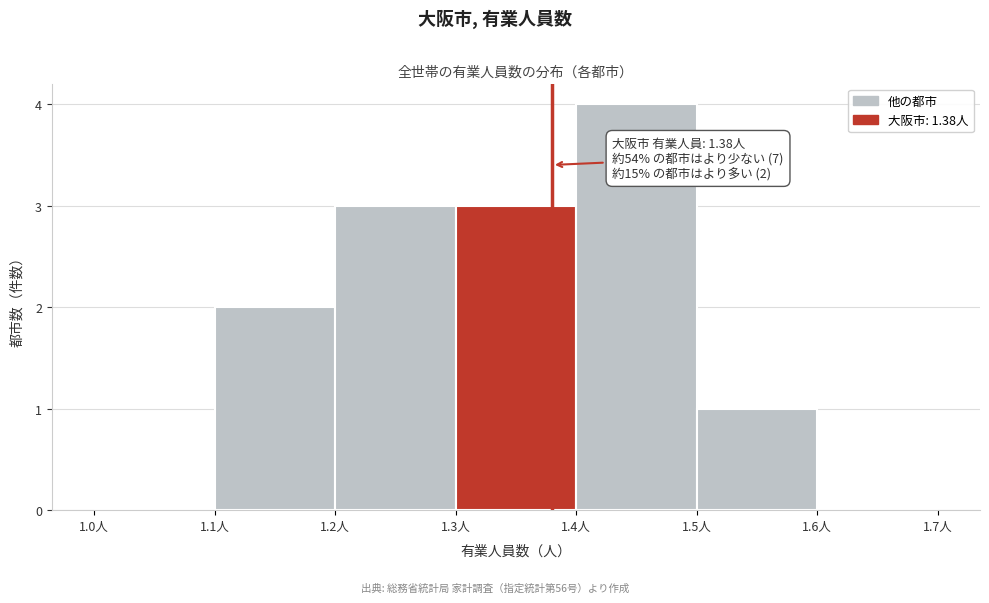

Over which range of the x-axis is the bar tallest?

1.4 to 1.5